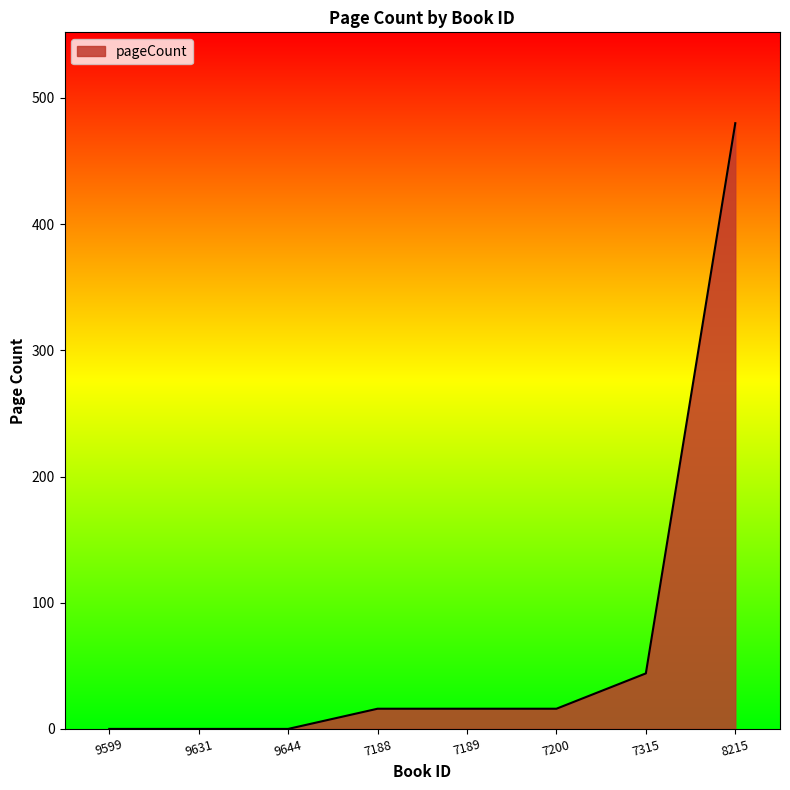

What is the average value?

72